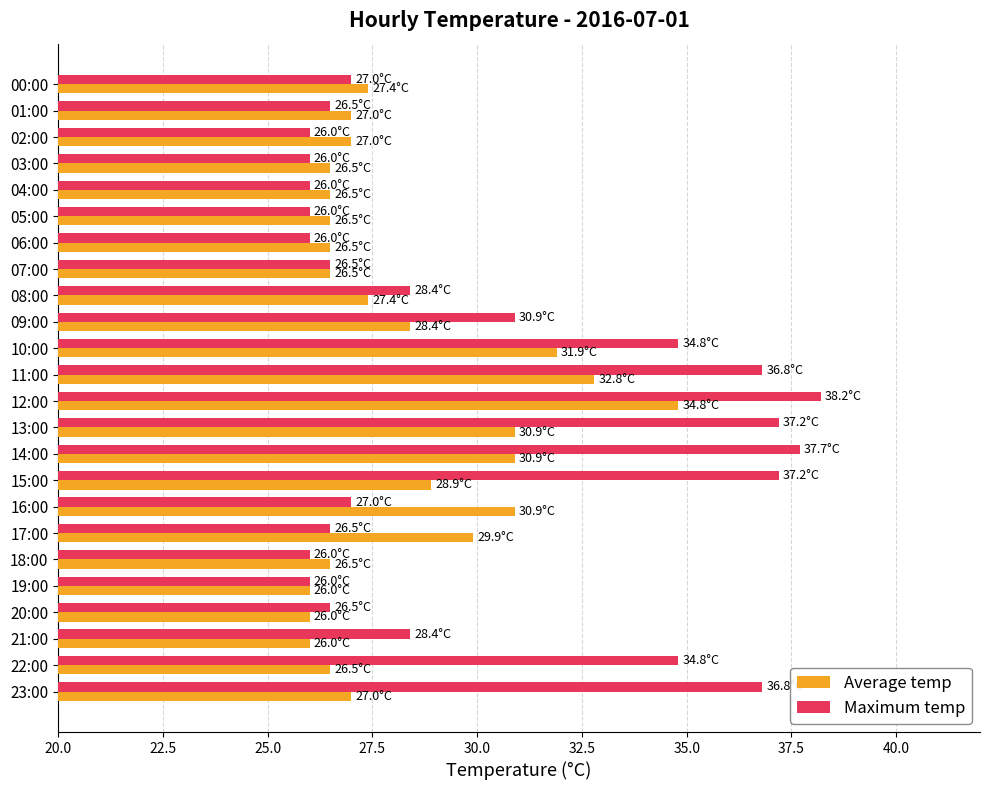

Which series has the widest spread of values?

Maximum temp